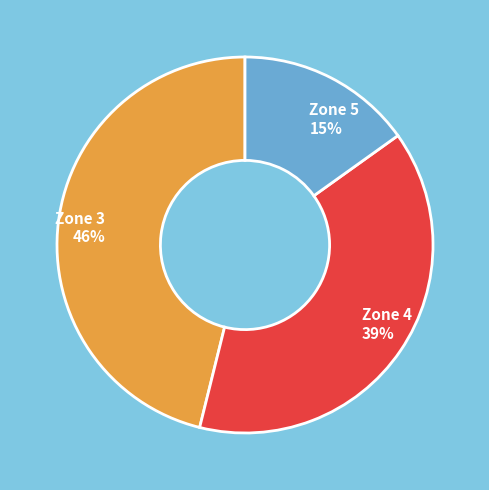

To the nearest percent, what is the average slice percentage?

33%